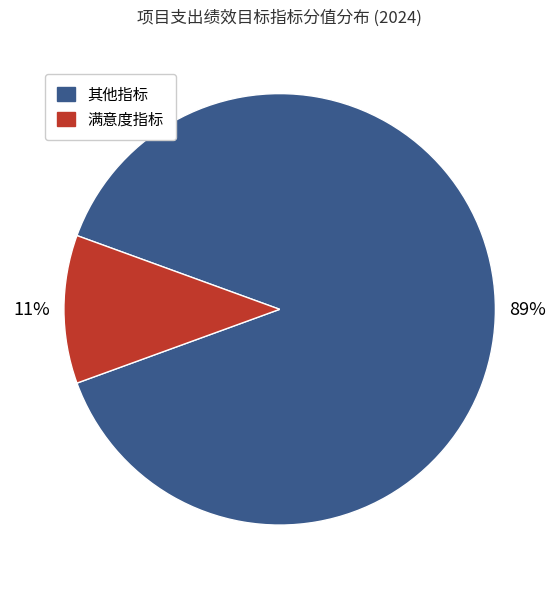

How many segments does this pie chart have?

2